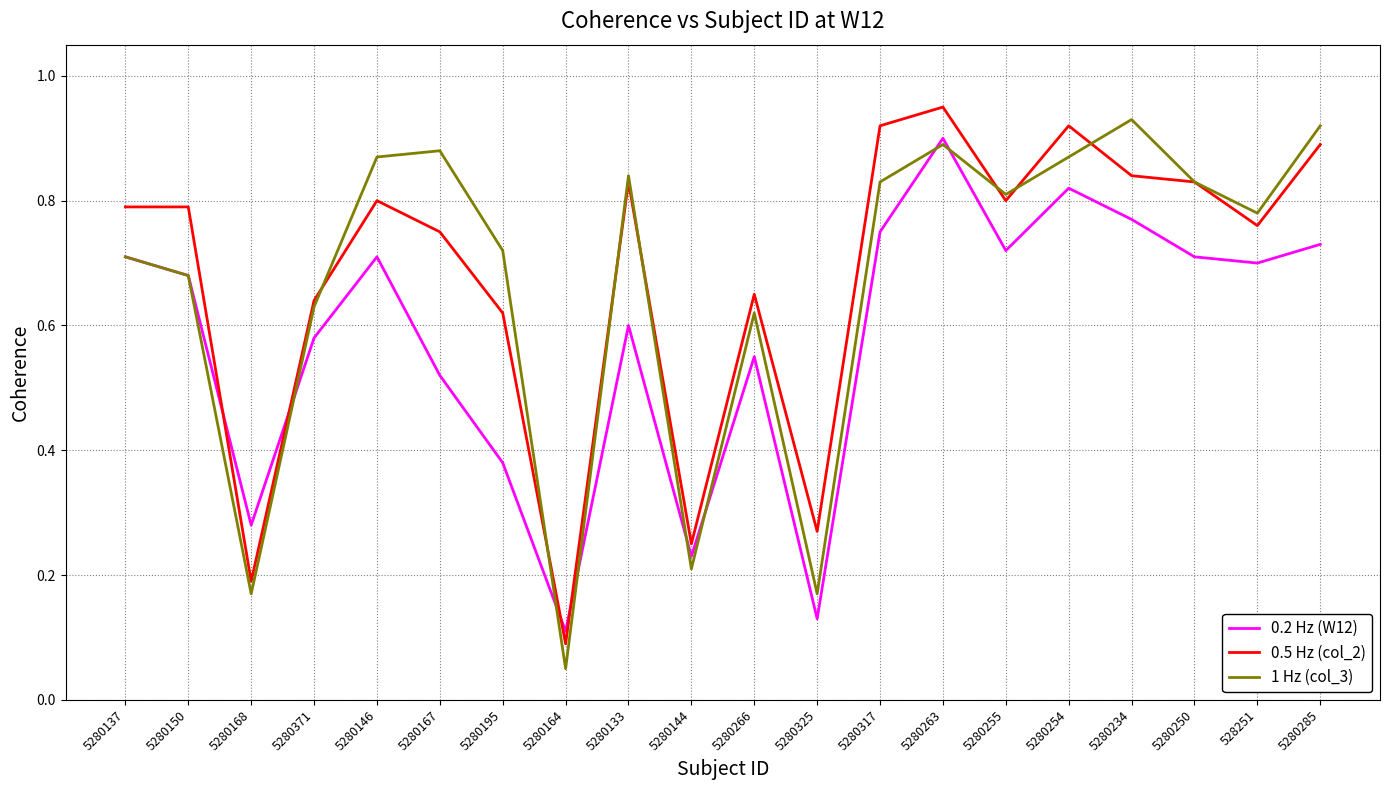

What are all the series names shown in the legend?

0.2 Hz (W12), 0.5 Hz (col_2), 1 Hz (col_3)